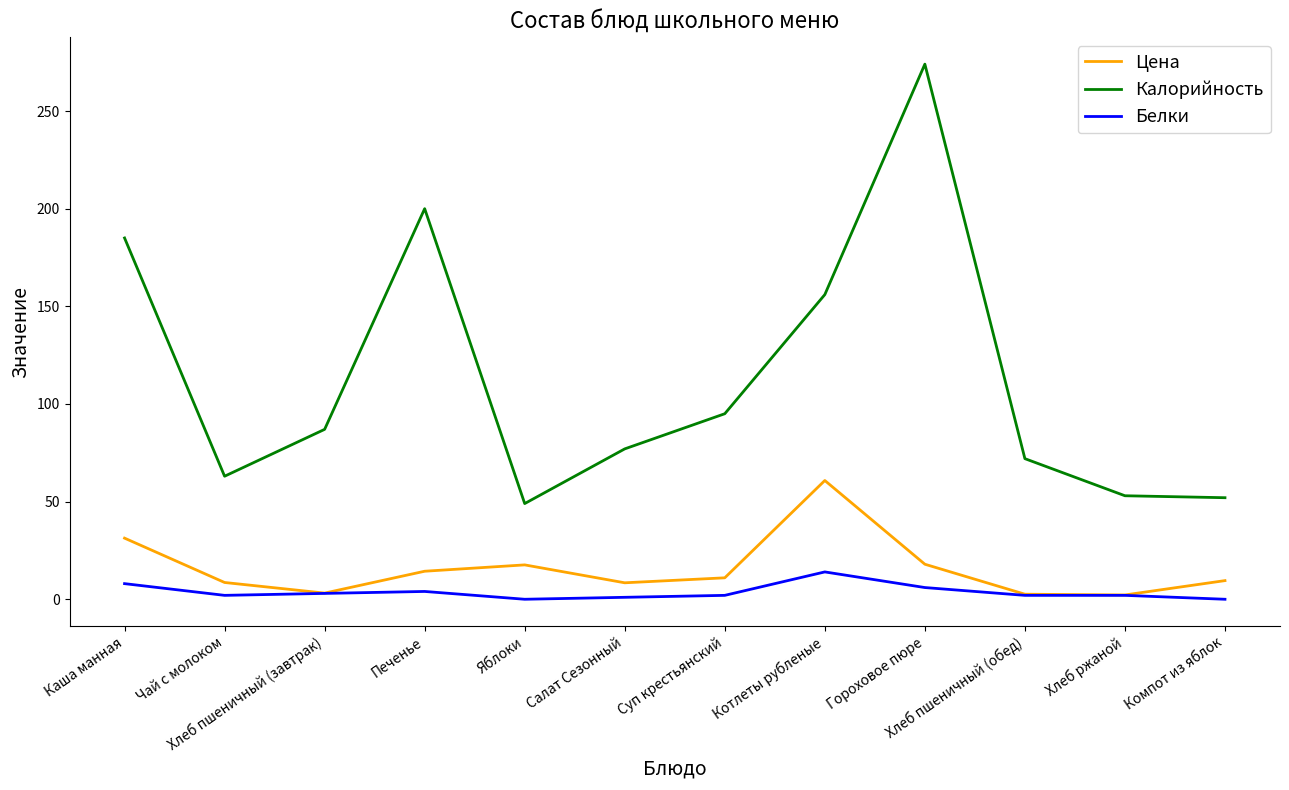

What is the spread (max minus min) of values at Котлеты рубленые?

142.0